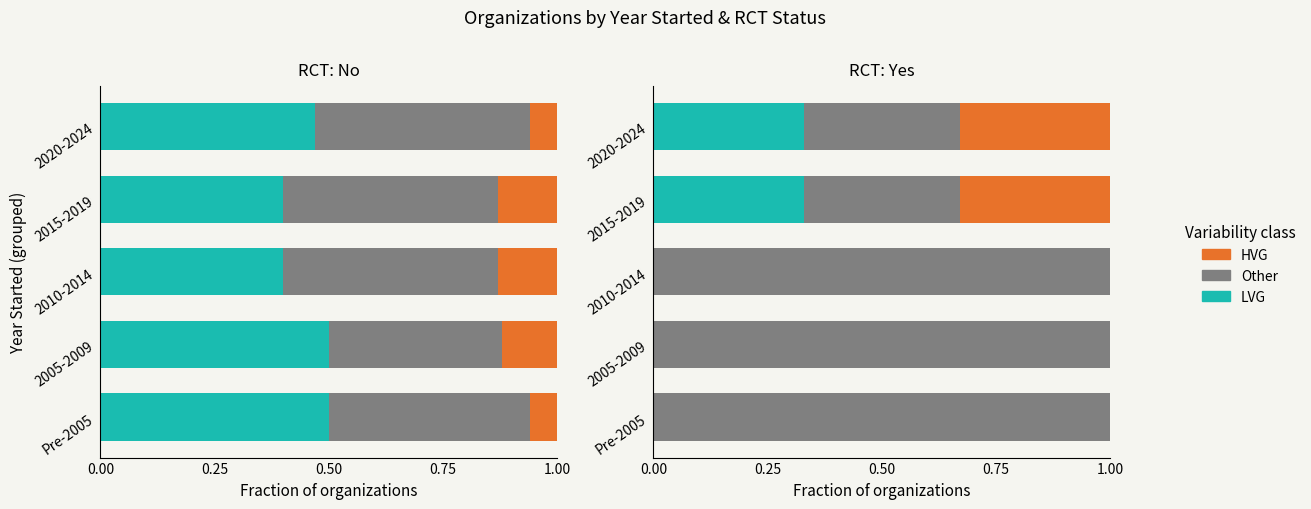

Which series has the largest range (max minus min)?

Other